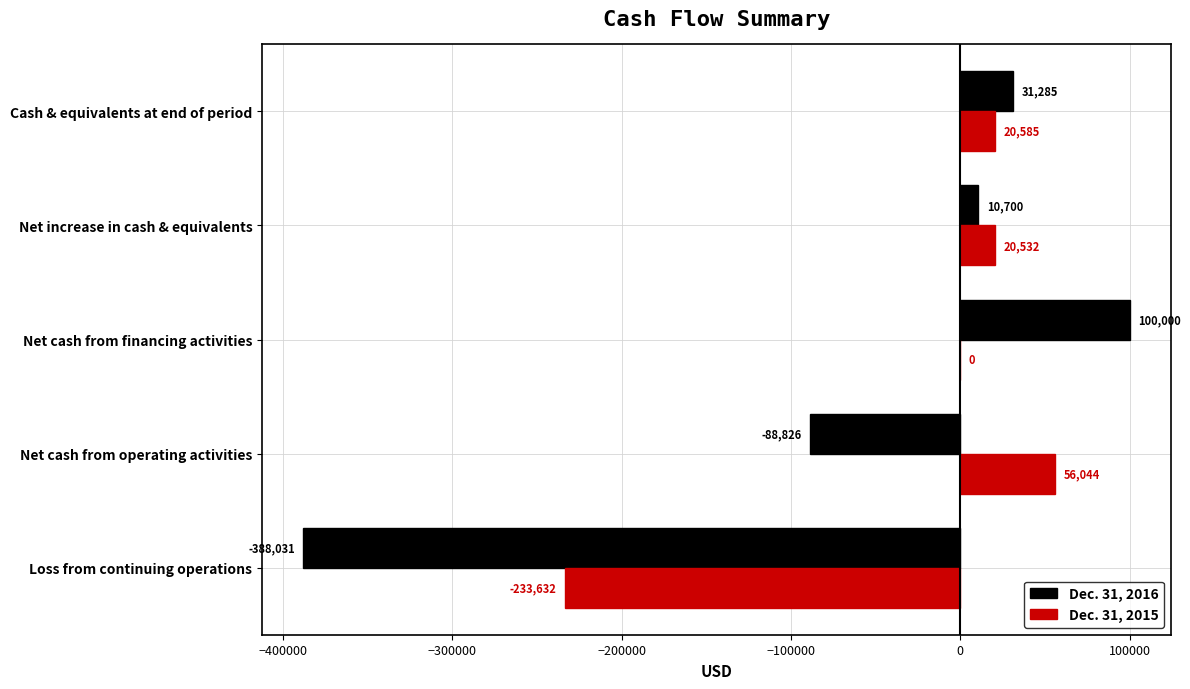

At which category is the sum across all series the highest?

Net cash from financing activities